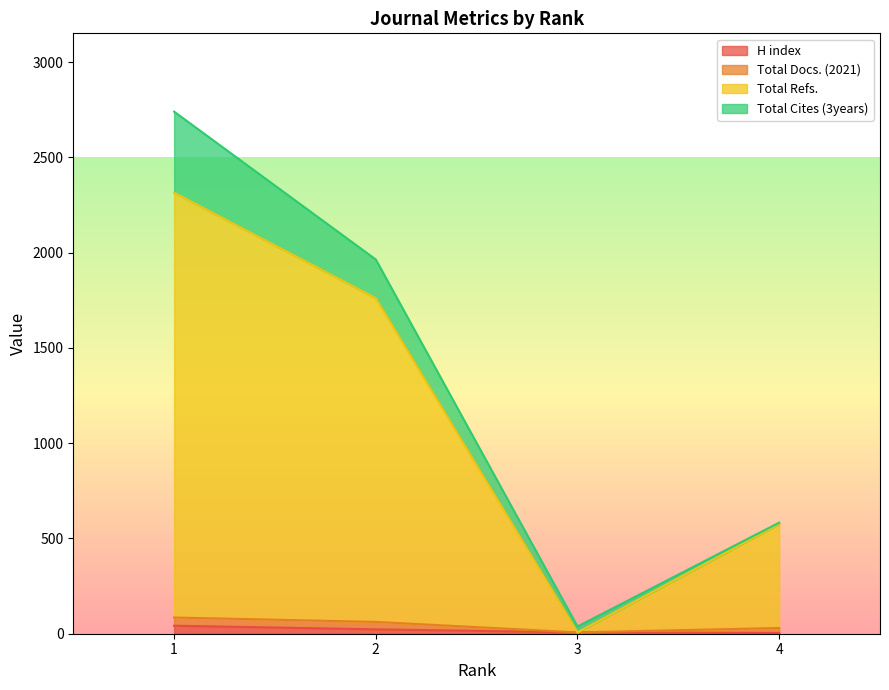

At which label is H index closest to 23?

2